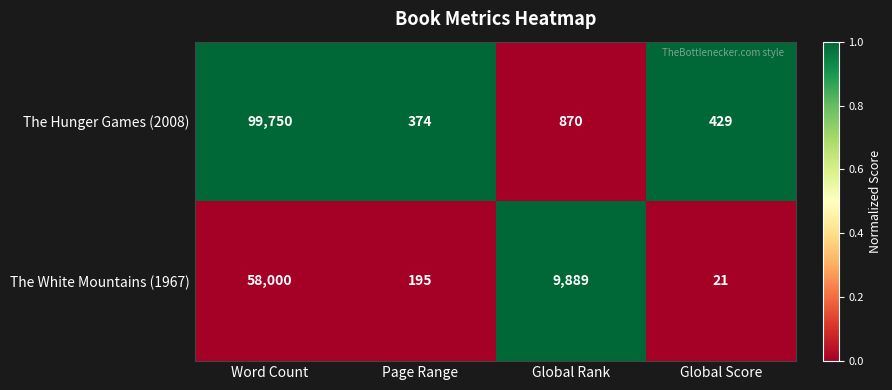

At which label does The White Mountains (1967) first exceed 9889?

Word Count